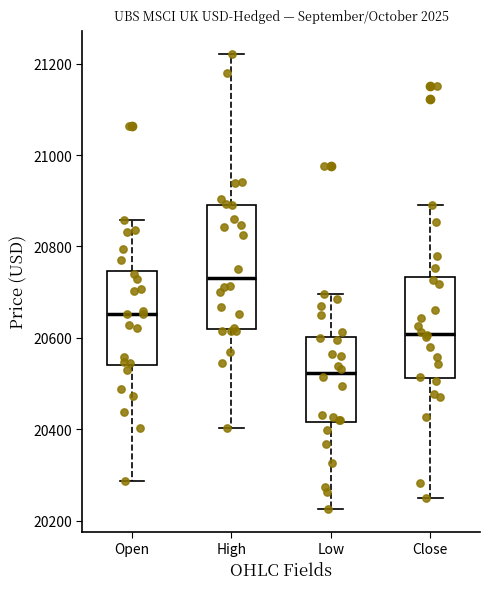

Where is the lower edge of the box for Low on the y-axis? The values are not printed on the chart, so give them approximately, as read against the axis.

20420